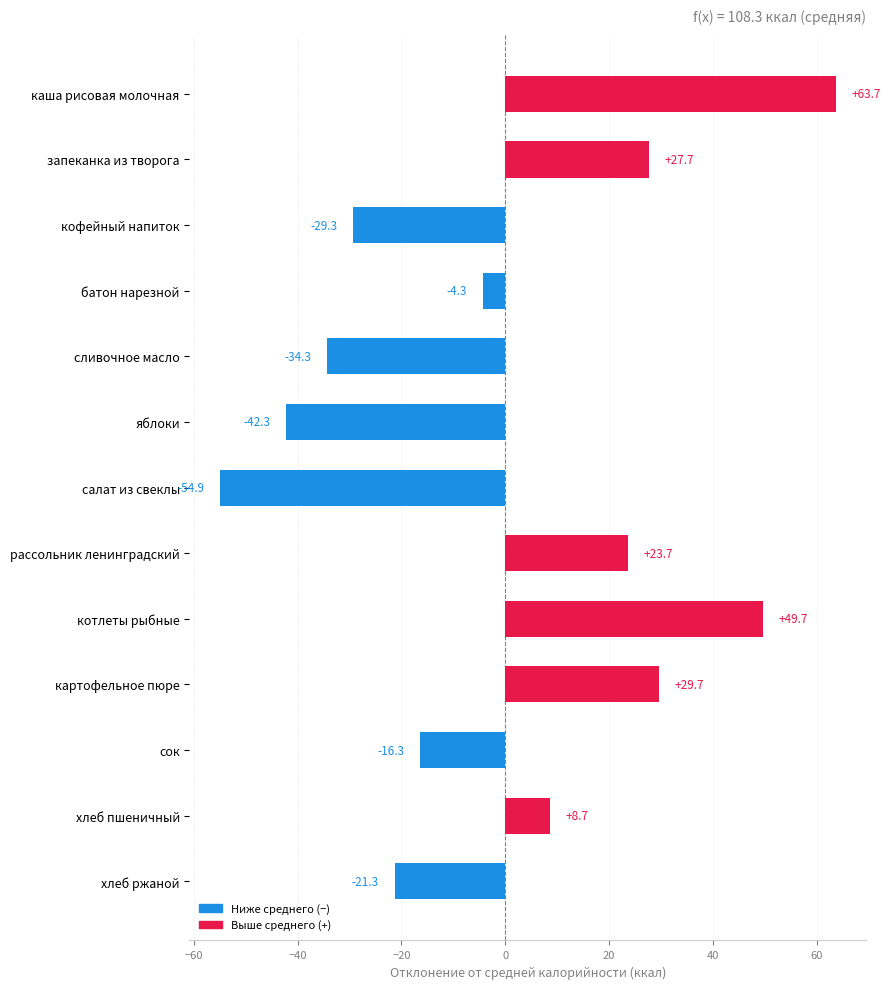

List the labels in order of value, smallest first.

салат из свеклы, яблоки, сливочное масло, кофейный напиток, хлеб ржаной, сок, батон нарезной, хлеб пшеничный, рассольник ленинградский, запеканка из творога, картофельное пюре, котлеты рыбные, каша рисовая молочная